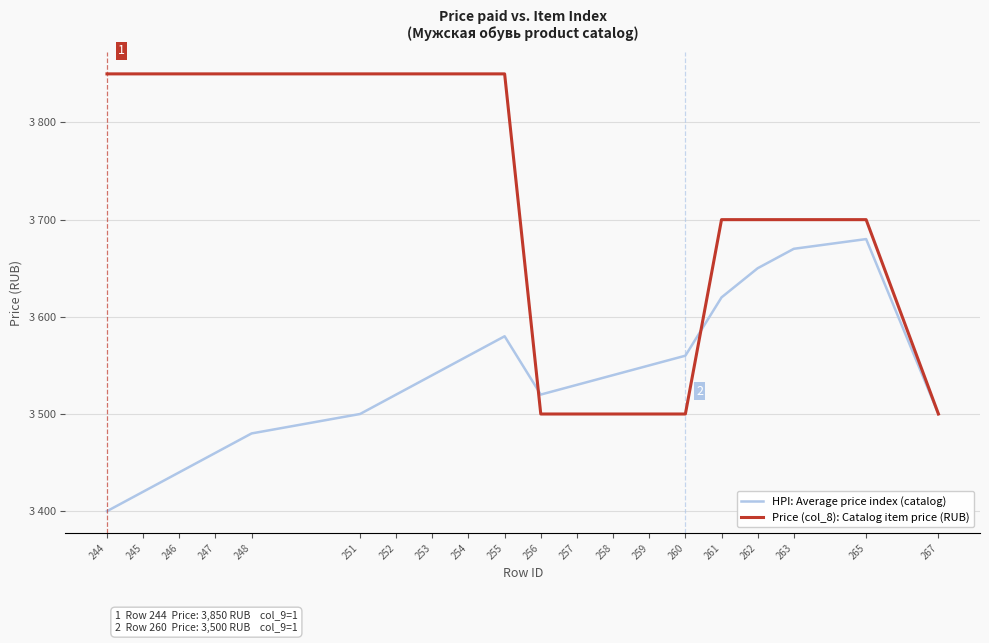

Does the chart have visible grid lines?

Yes